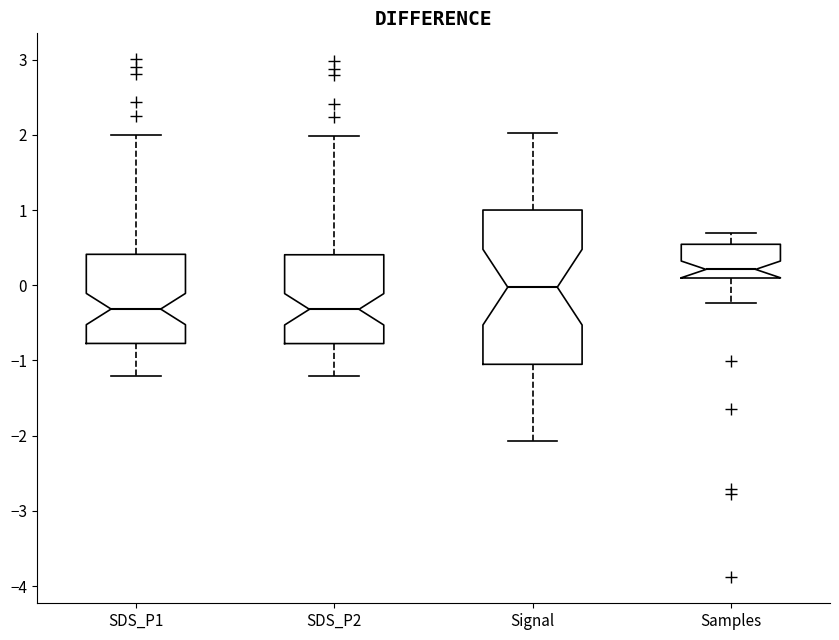

Which box is the tallest, from its lower edge to its upper edge?

Signal